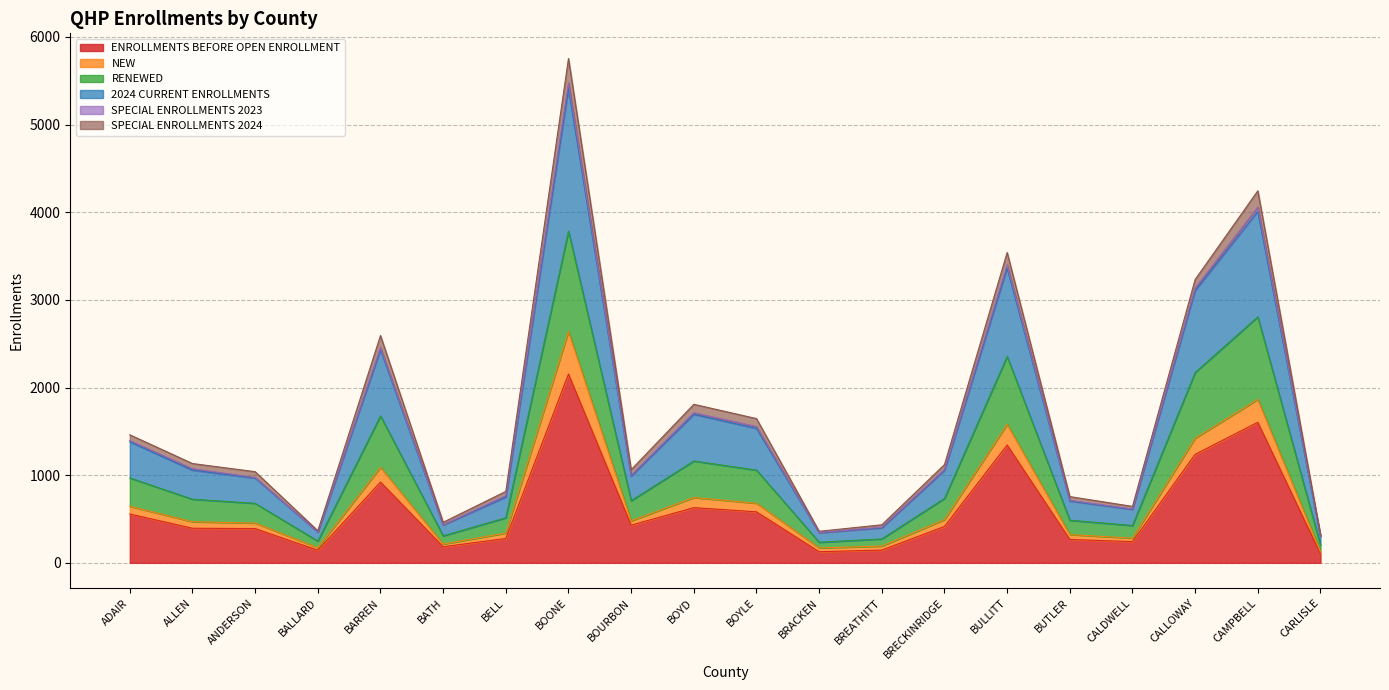

The ENROLLMENTS BEFORE OPEN ENROLLMENT series shows 242 at CALDWELL. True or false?

True